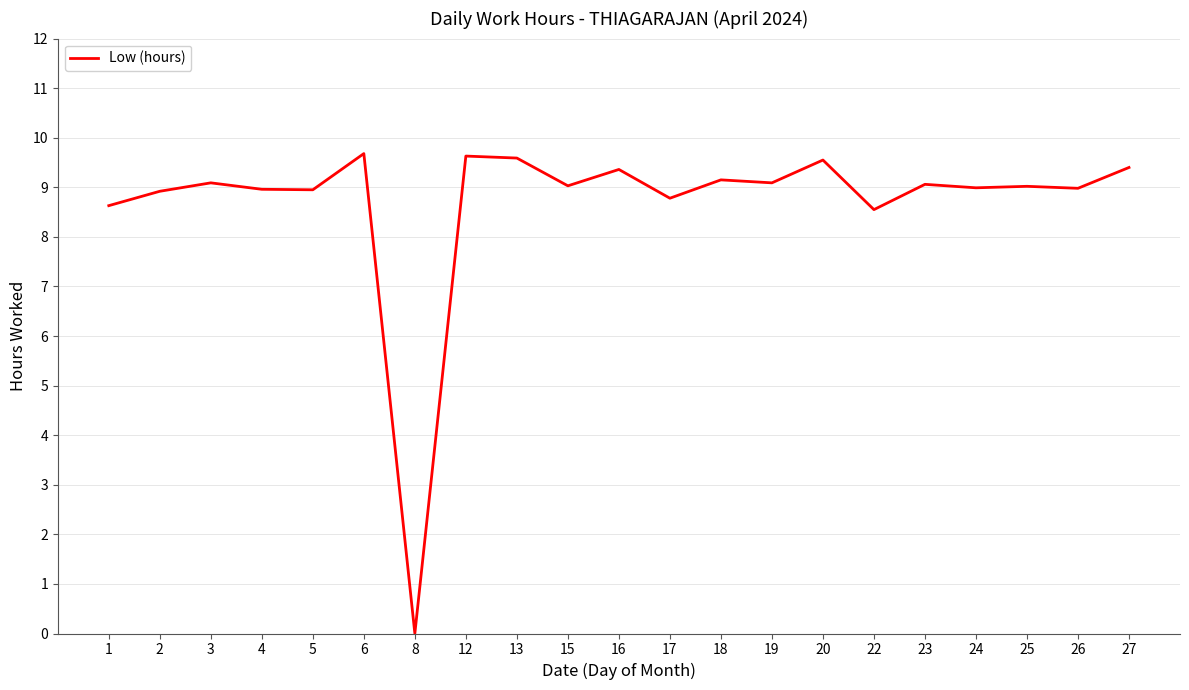

Between 24 and 8, which is larger?

24